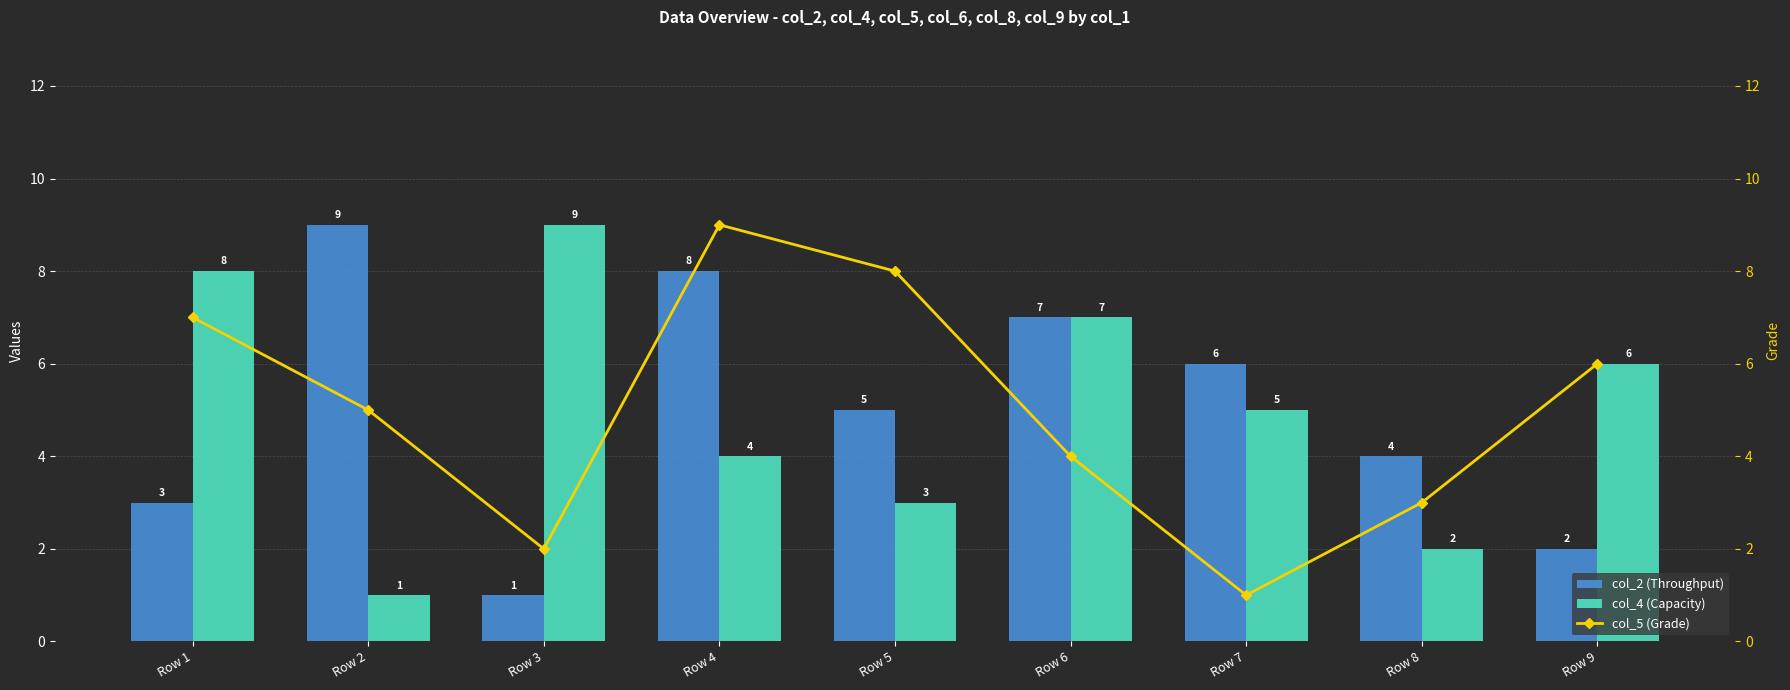

How many series are shown in this chart?

3